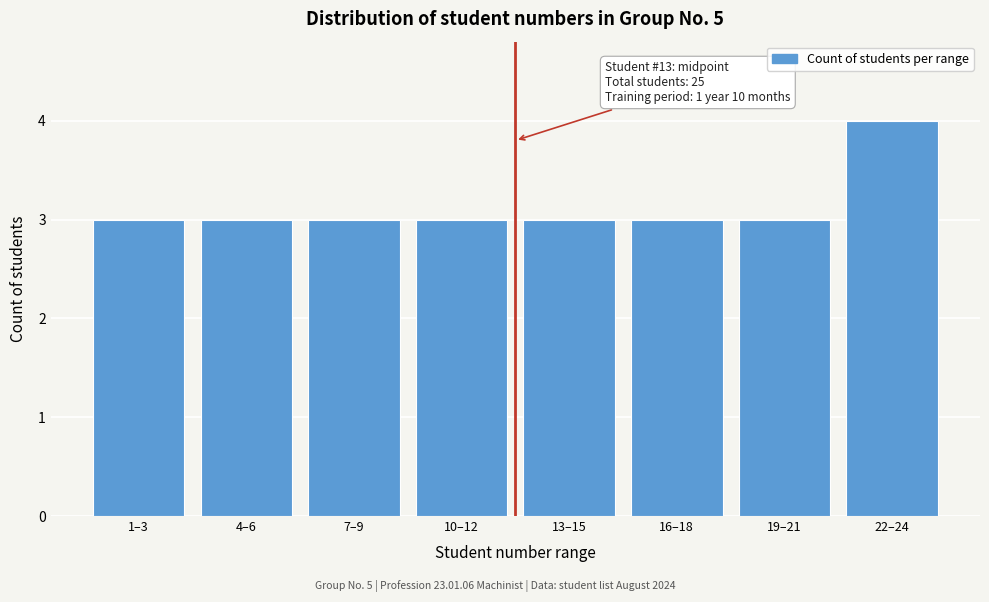

Reading left to right, what are all the values shown in this chart?

1–3=3	4–6=3	7–9=3	10–12=3	13–15=3	16–18=3	19–21=3	22–24=4